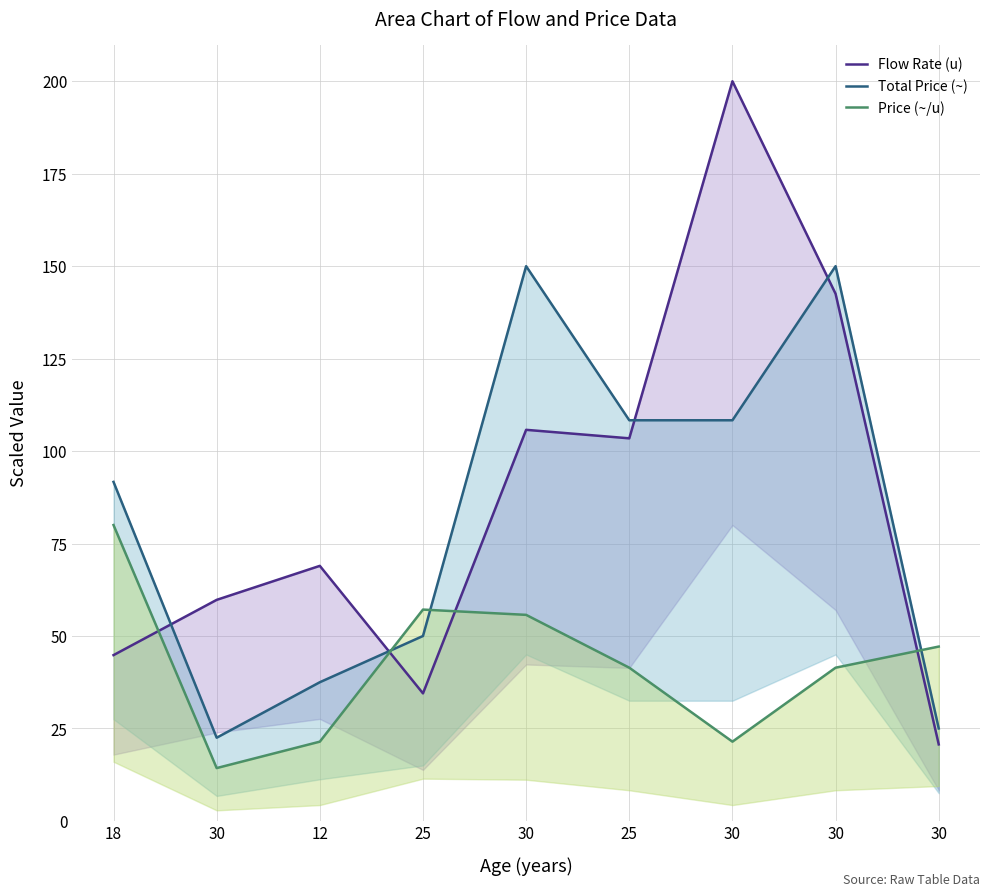

True or false: Price (~/u) has a value of 12.0 at 12.

False